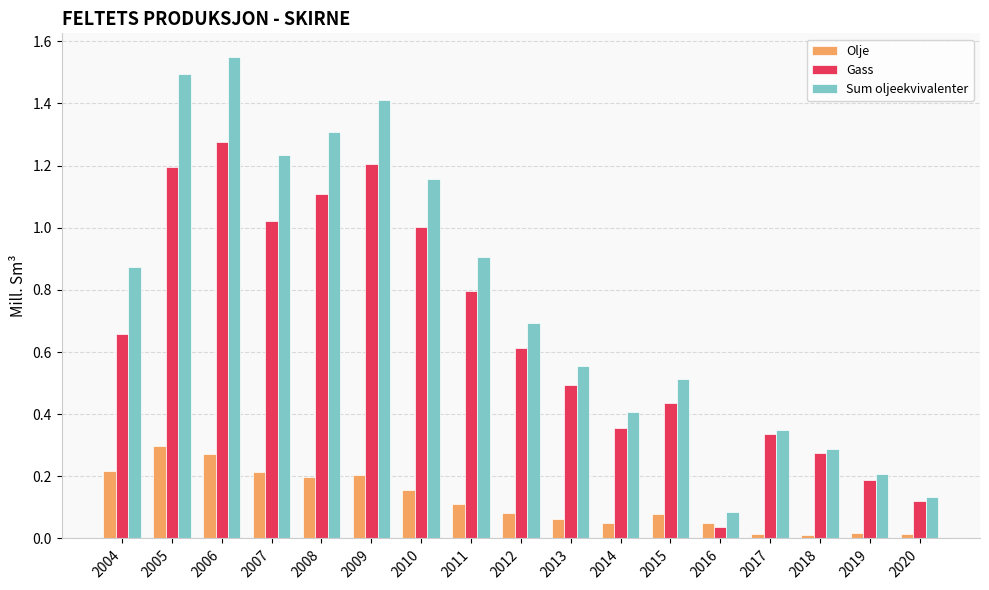

Rank the series by their maximum value, from highest to lowest.

Sum oljeekvivalenter, Gass, Olje